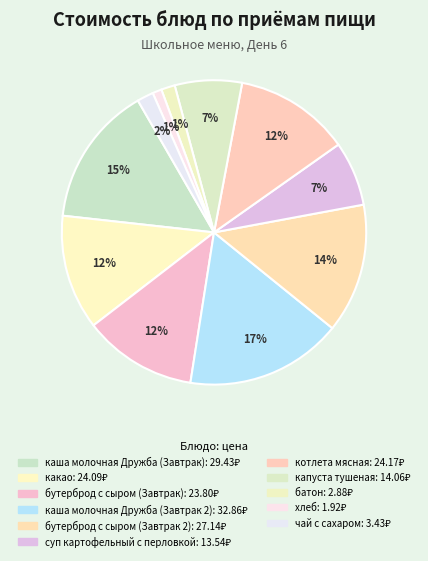

Count the number of slices in the pie.

11